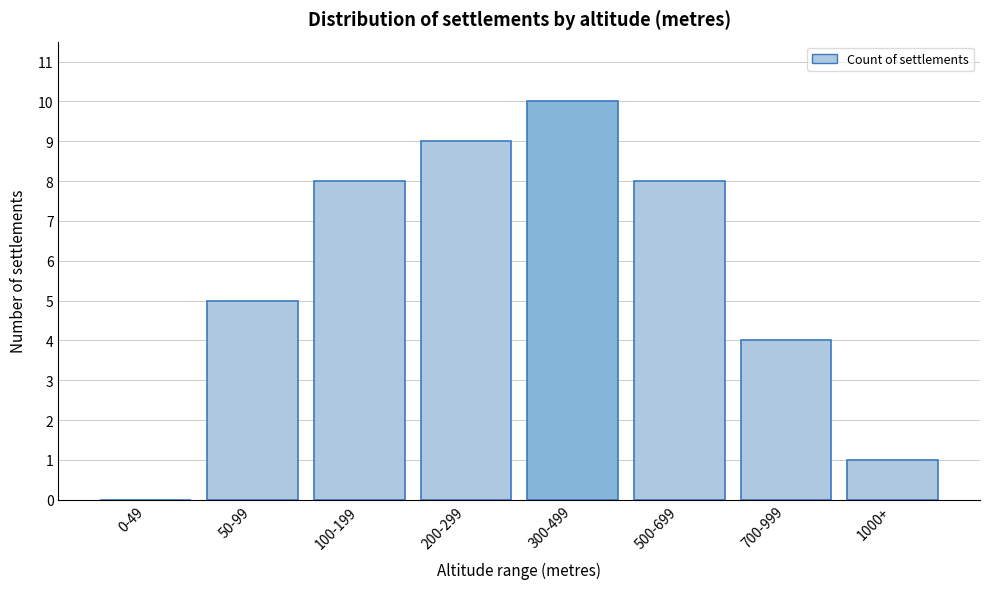

Which category has the highest value across all series?

300-499